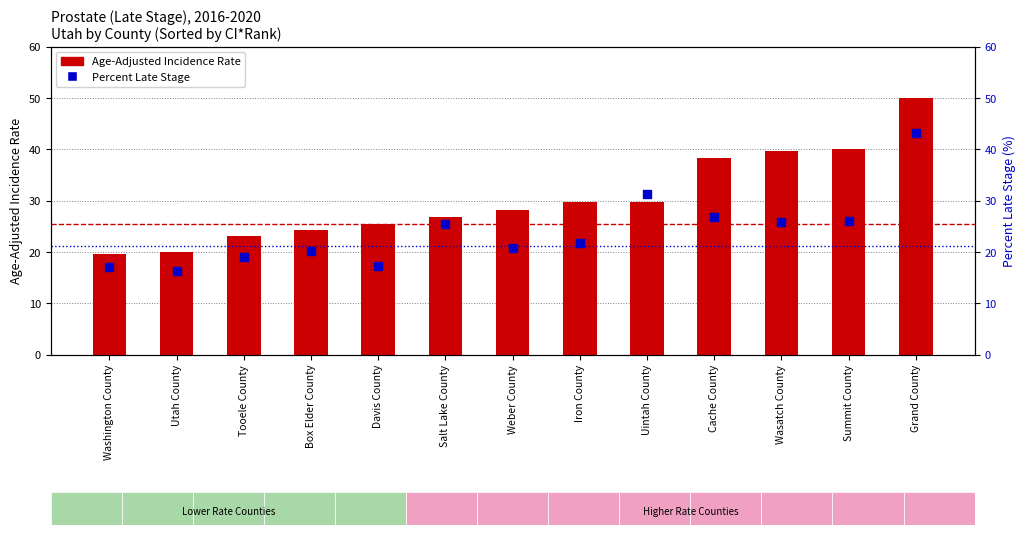

Which series has the widest spread of Y values?

Age-Adjusted Incidence Rate